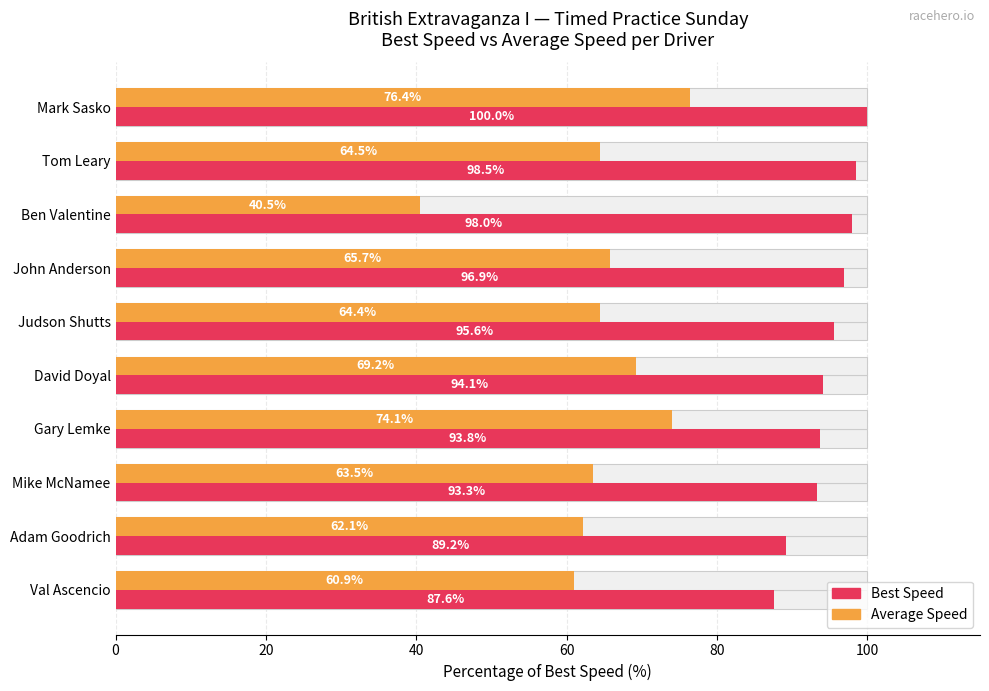

Which has a higher value, David Doyal or John Anderson?

John Anderson